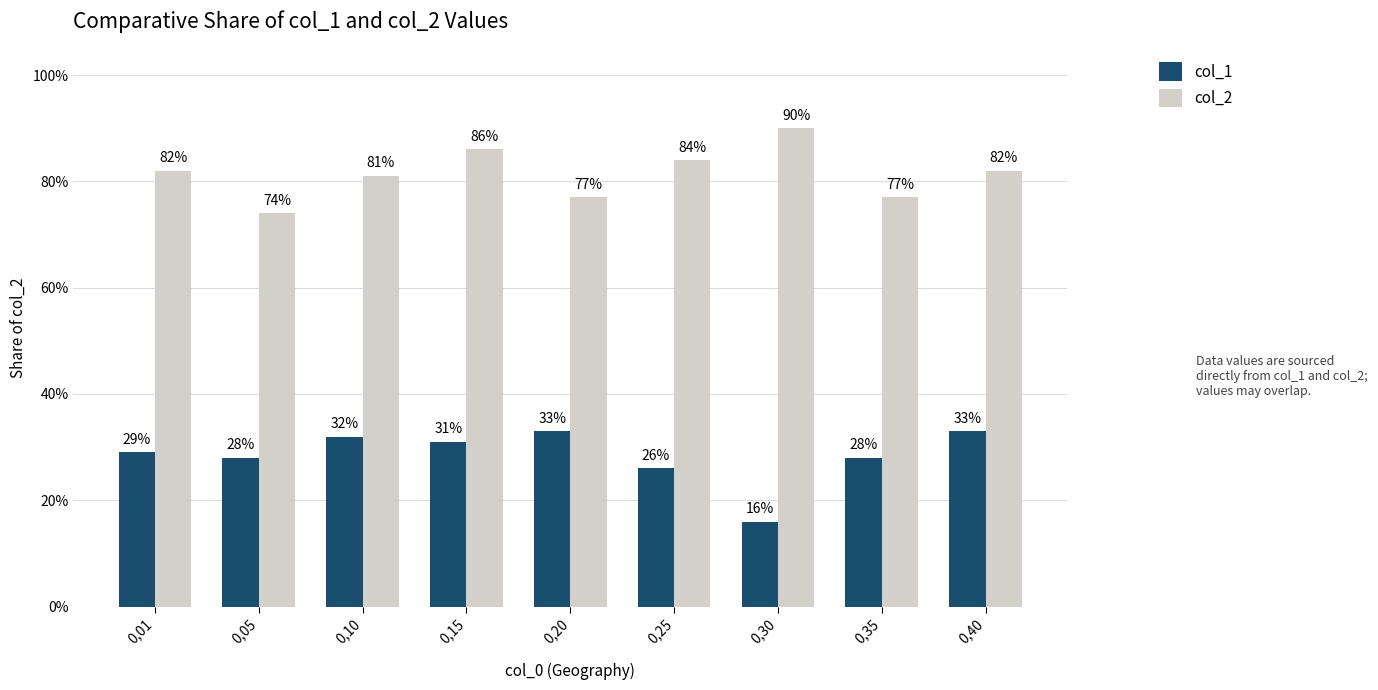

How many series are shown in this chart?

2